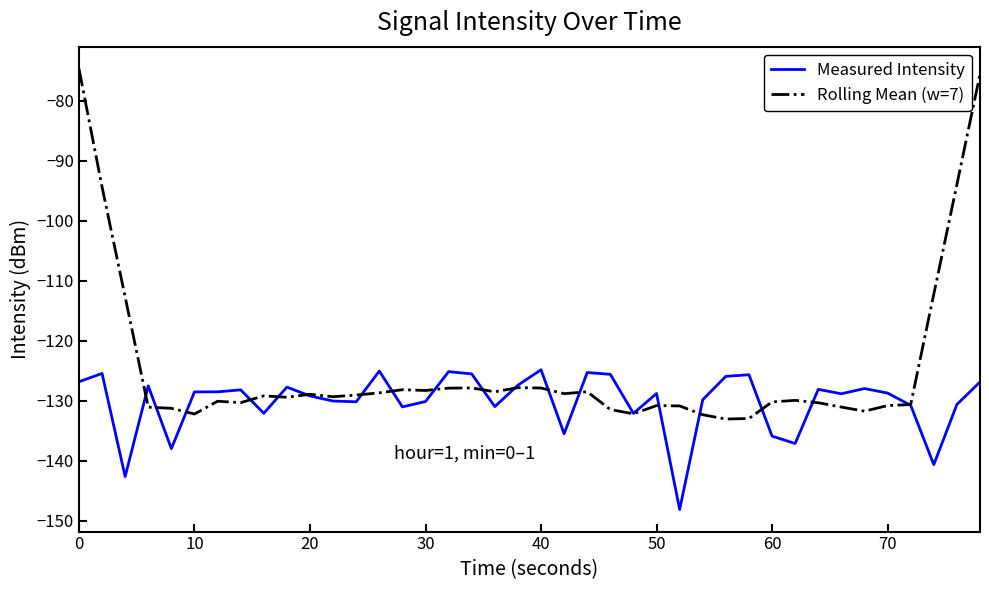

What is the maximum value for Rolling Mean (w=7)?

-74.6